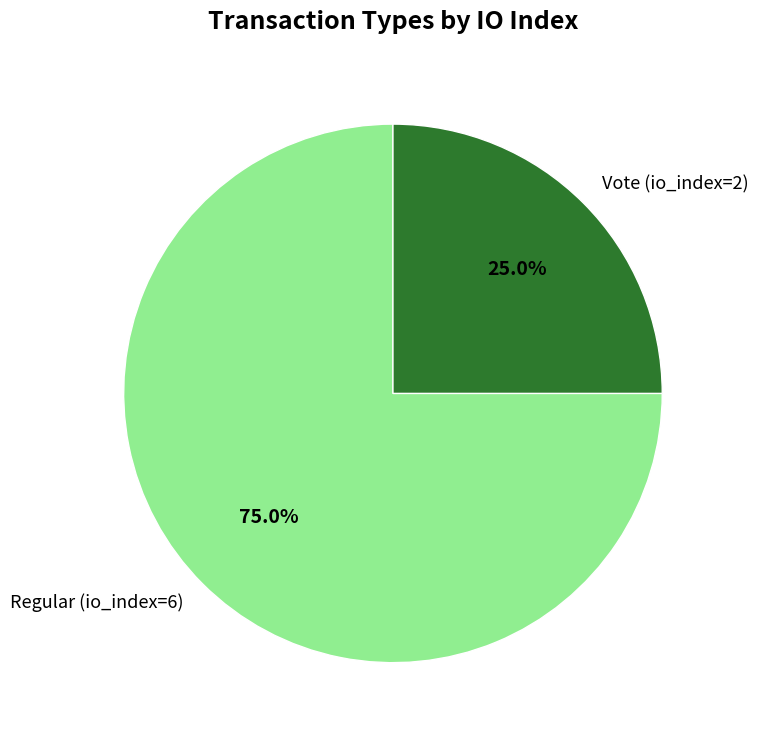

What percentage is NOT represented by Vote (io_index=2)?

75.0%